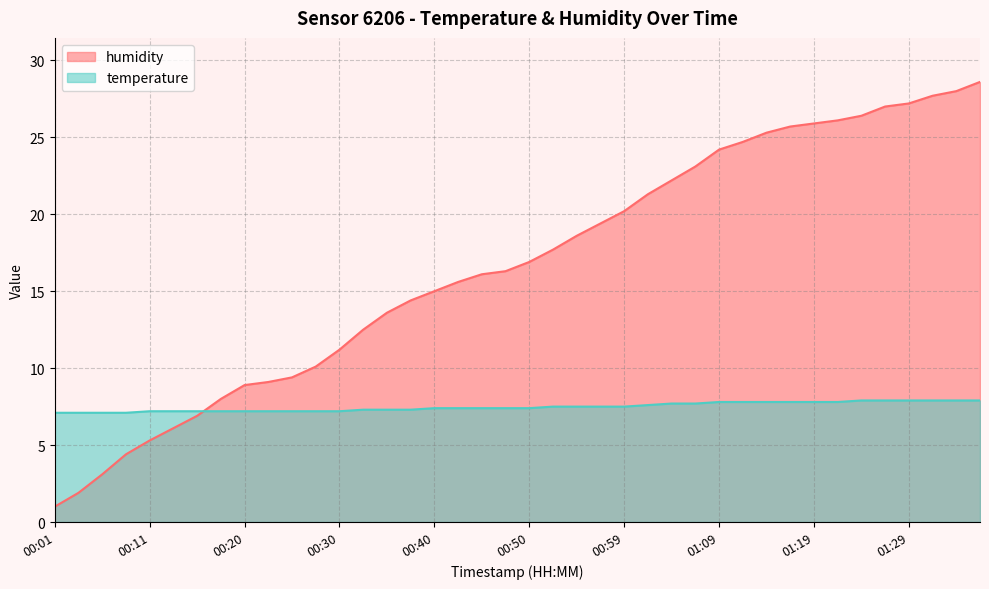

List the labels in order of humidity value, largest first.

01:36, 01:34, 01:31, 01:29, 01:26, 01:24, 01:21, 01:19, 01:16, 01:14, 01:12, 01:09, 01:07, 01:04, 01:02, 00:59, 00:57, 00:55, 00:52, 00:50, 00:47, 00:45, 00:42, 00:40, 00:37, 00:35, 00:33, 00:30, 00:28, 00:25, 00:23, 00:20, 00:18, 00:16, 00:13, 00:11, 00:08, 00:06, 00:03, 00:01